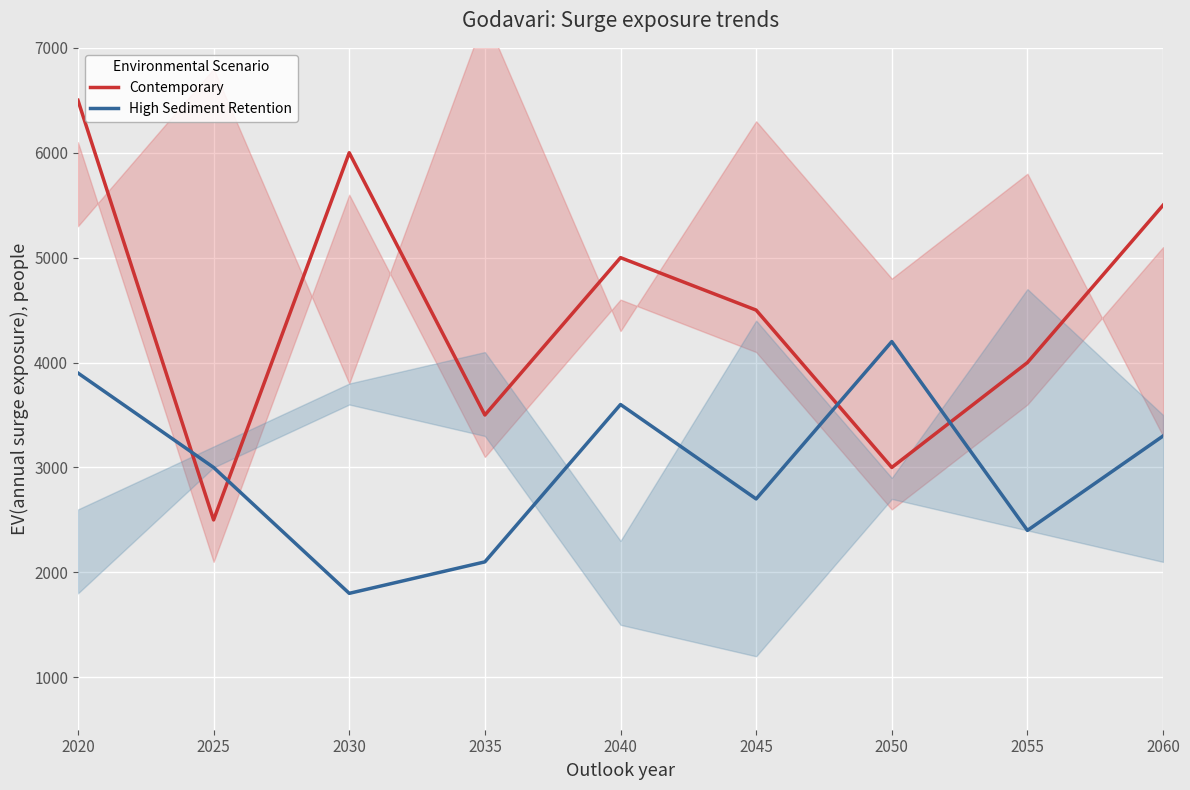

True or false: High Sediment Retention has more than 1 points higher than both neighbors.

True